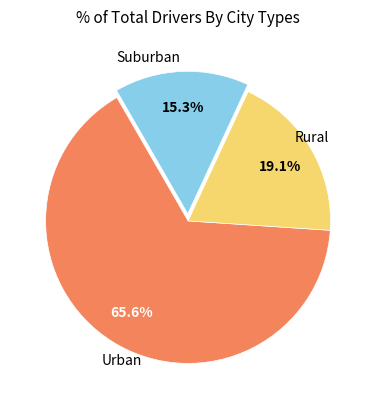

Does any single category account for the majority?

Yes